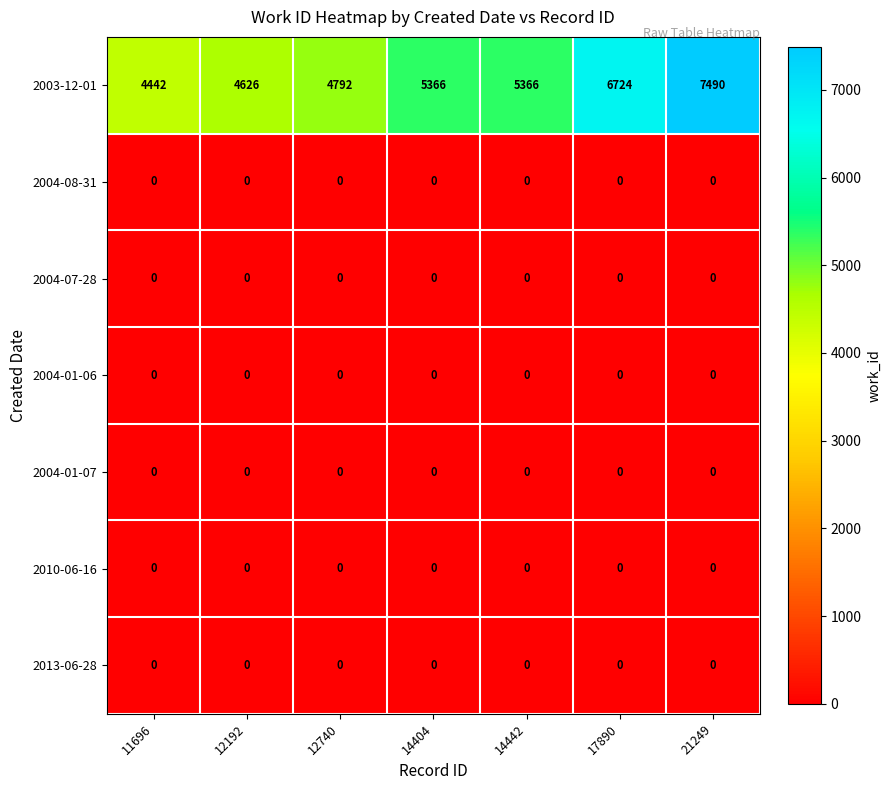

What is the maximum value shown in the chart?

7490